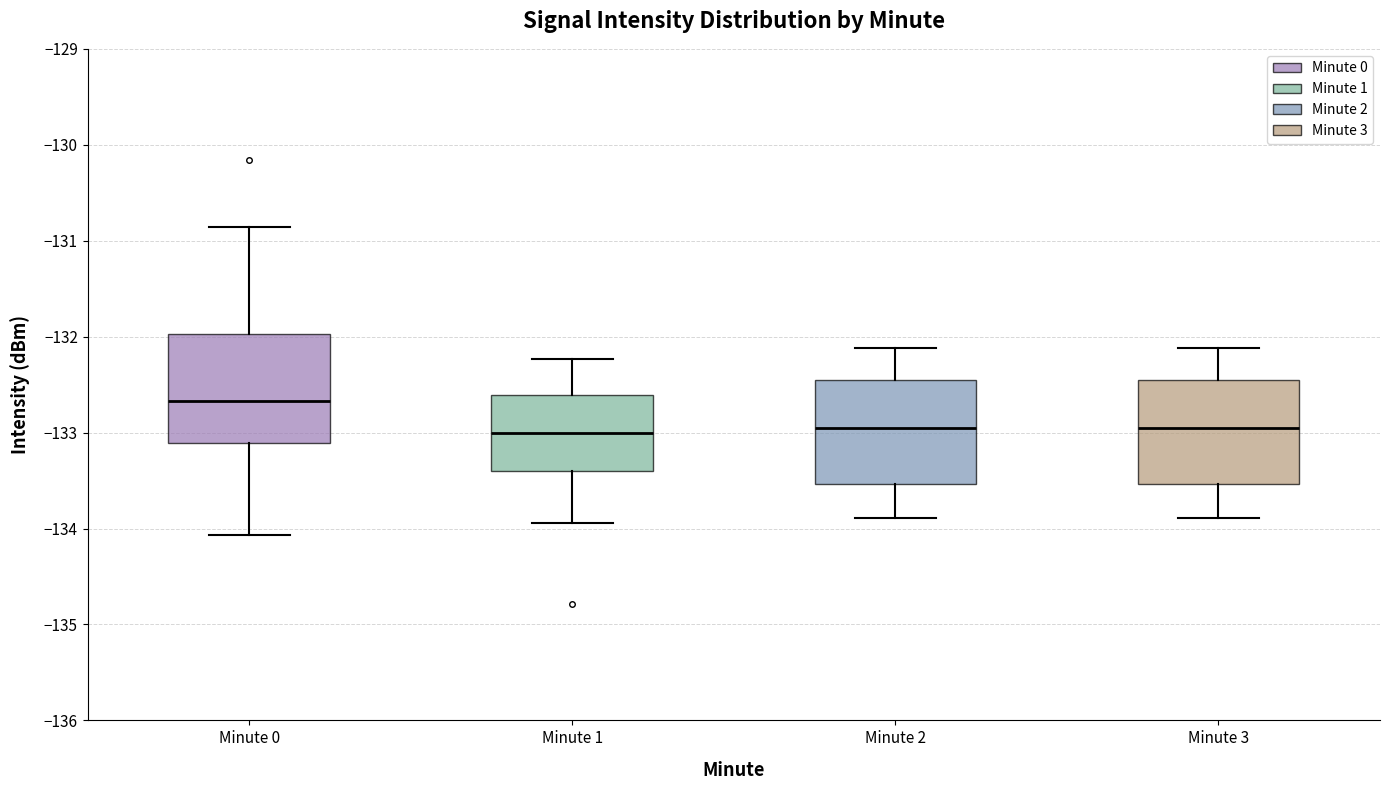

Which box's median line is the highest?

Minute 0